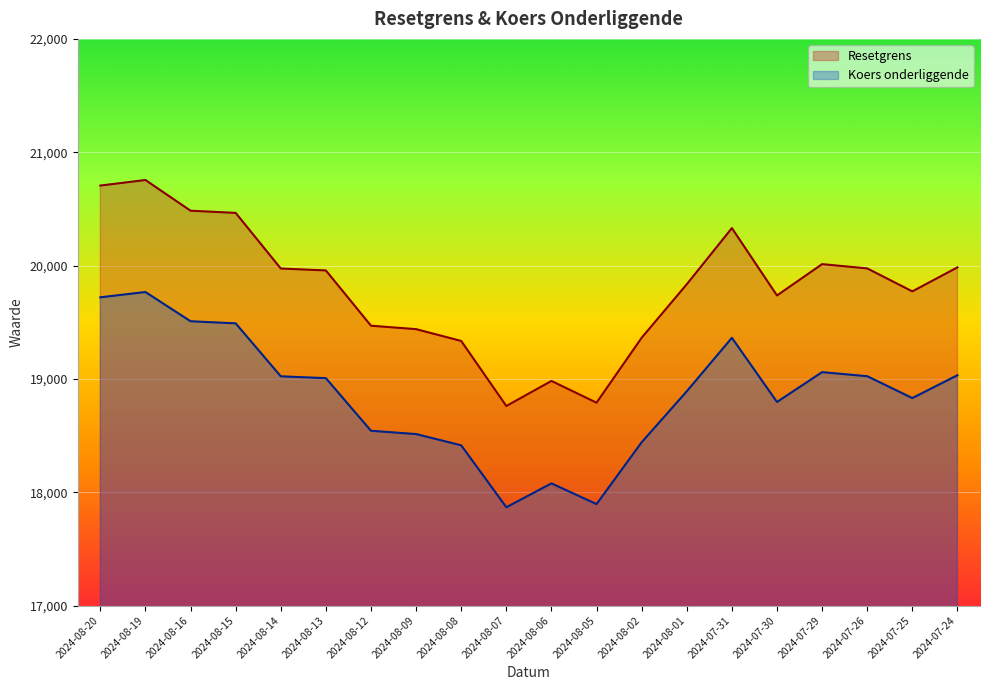

How many data points in Koers onderliggende are above 19006?

10